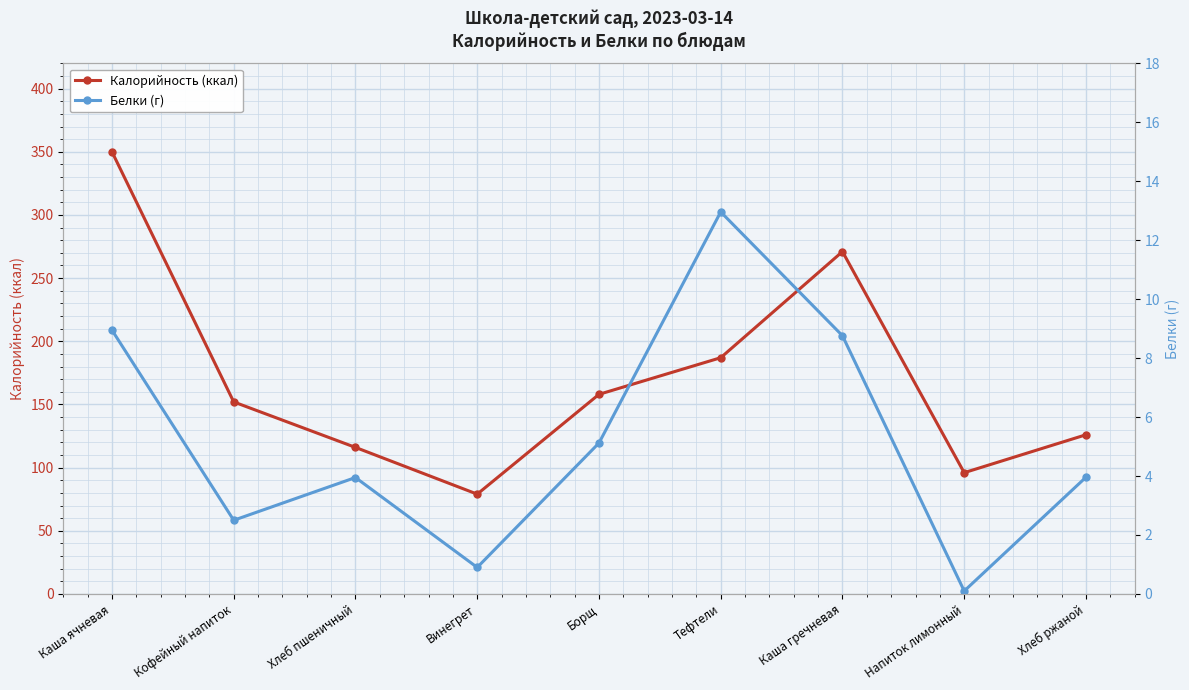

Which series has the largest range (max minus min)?

Калорийность (ккал)